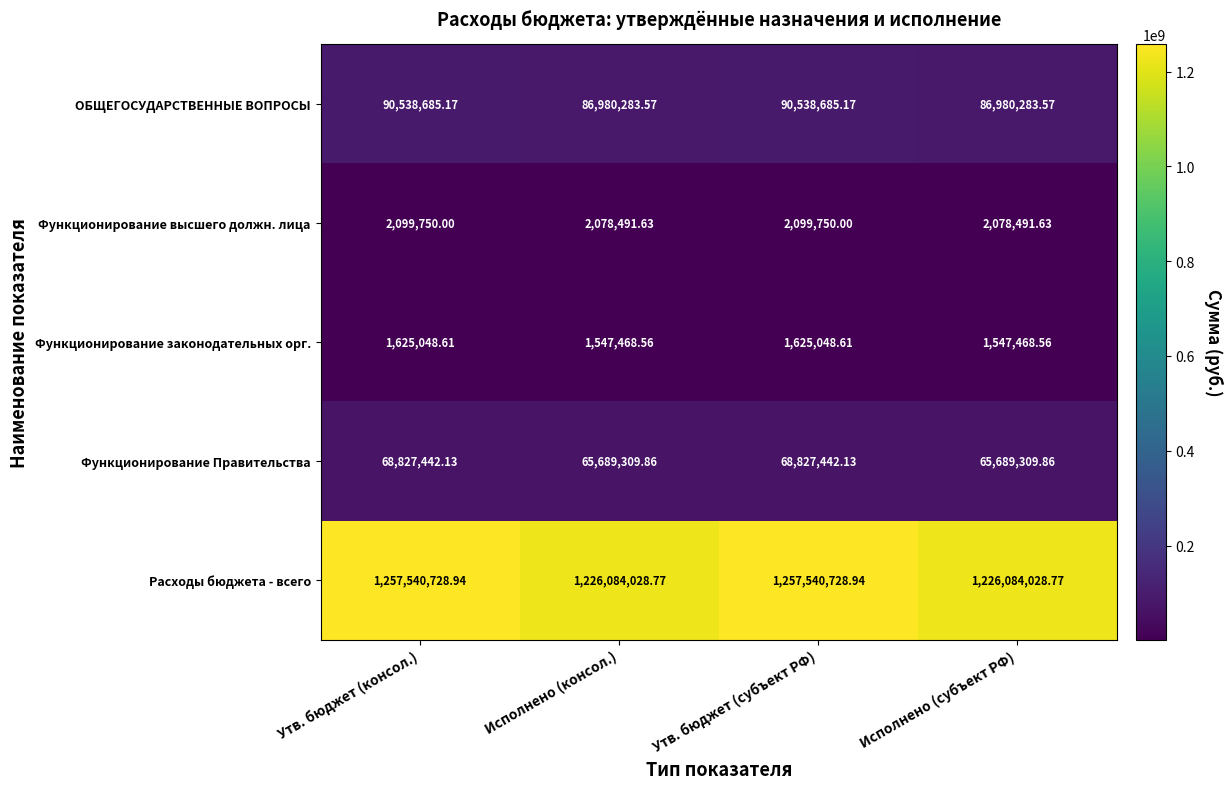

Which series has the widest spread of values?

Расходы бюджета - всего